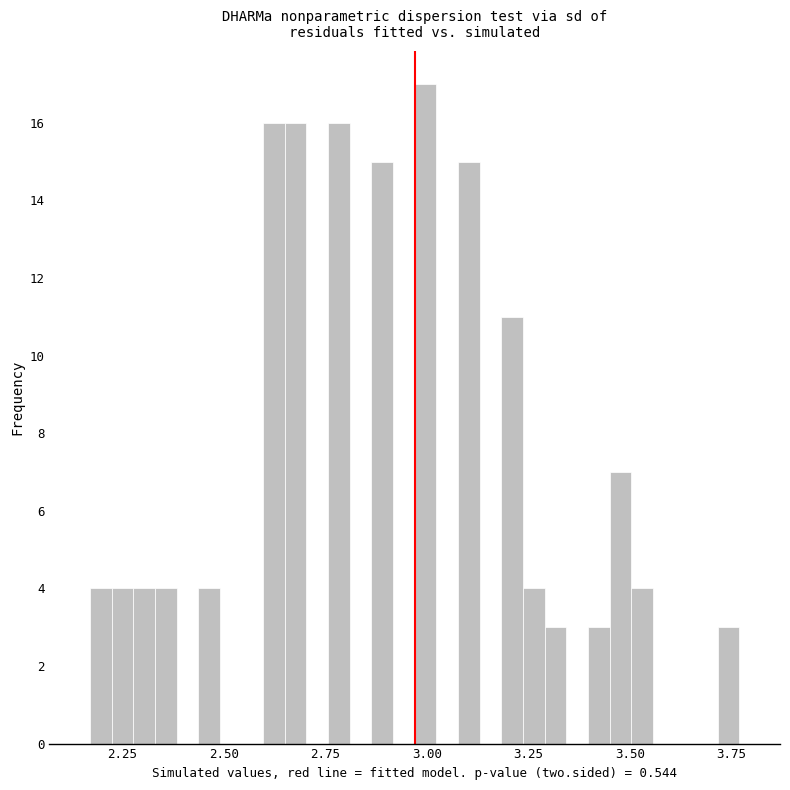

Around what value on the x-axis is the tallest bar? Give the approximate position of its centre, as read against the axis.

3.00